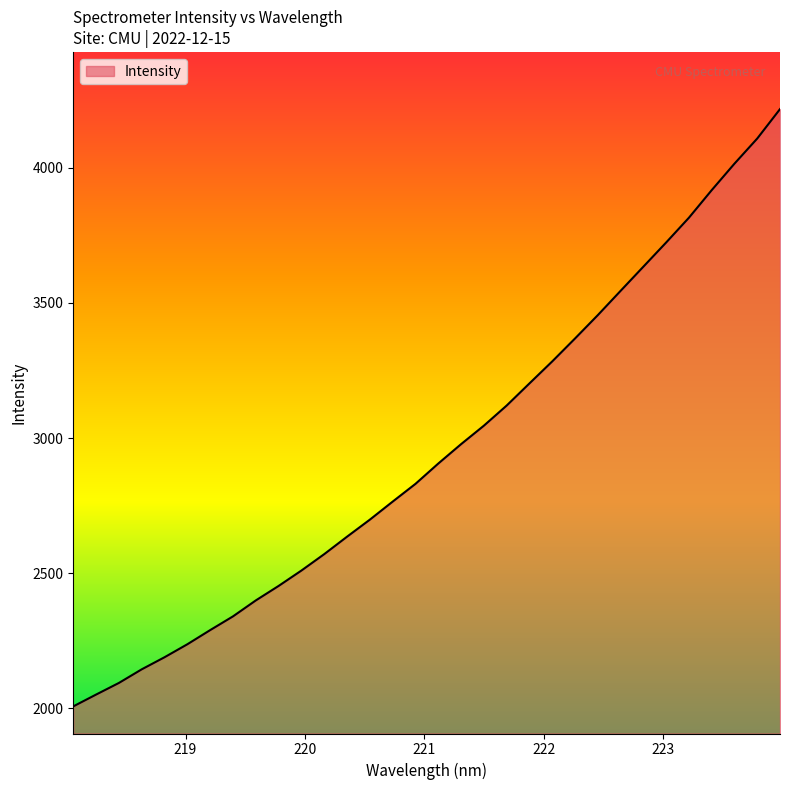

How many lines are shown in the chart?

1